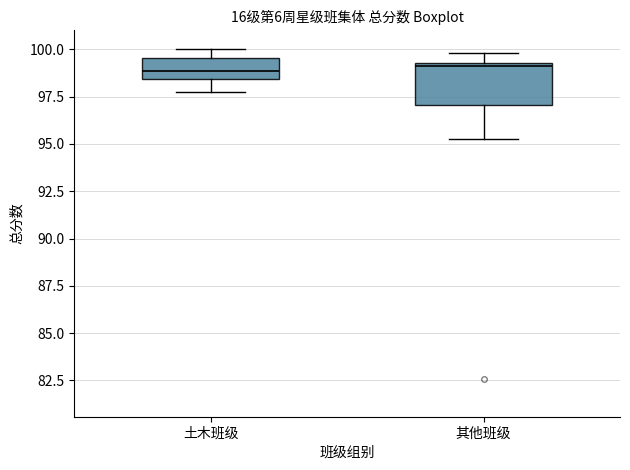

Which box is the tallest, from its lower edge to its upper edge?

其他班级